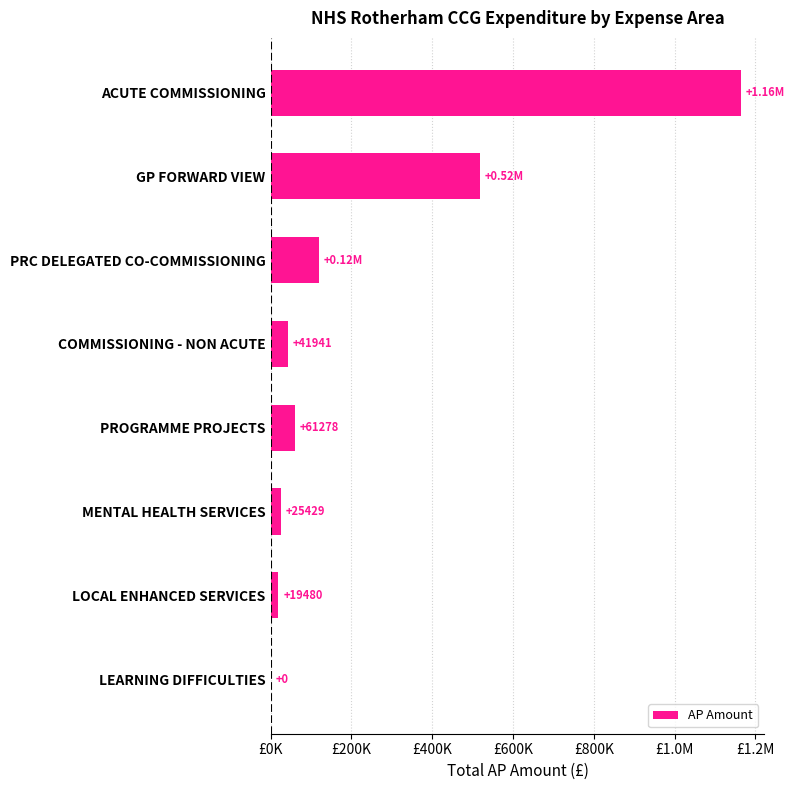

What is the difference between the maximum and minimum values?

1164098.9